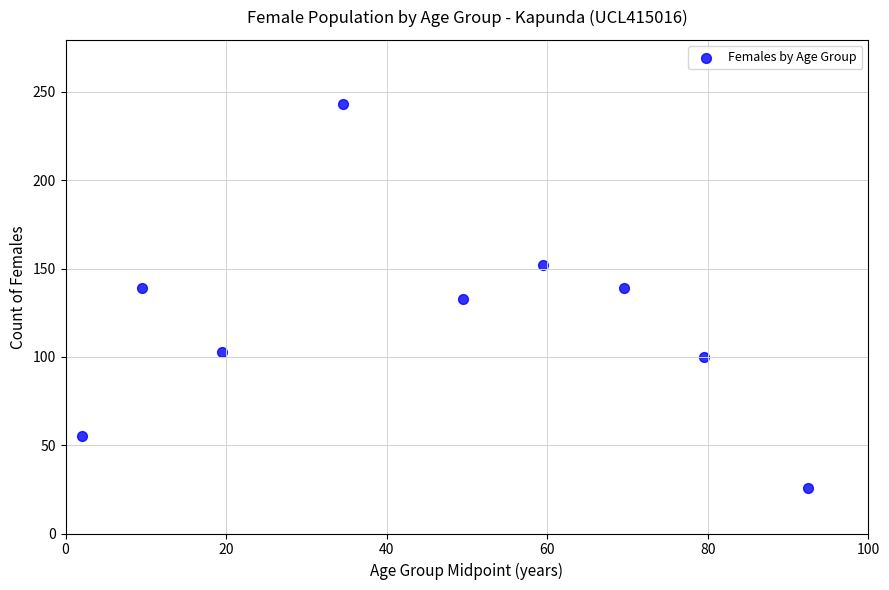

What is the range of Y values (max minus min)?

217